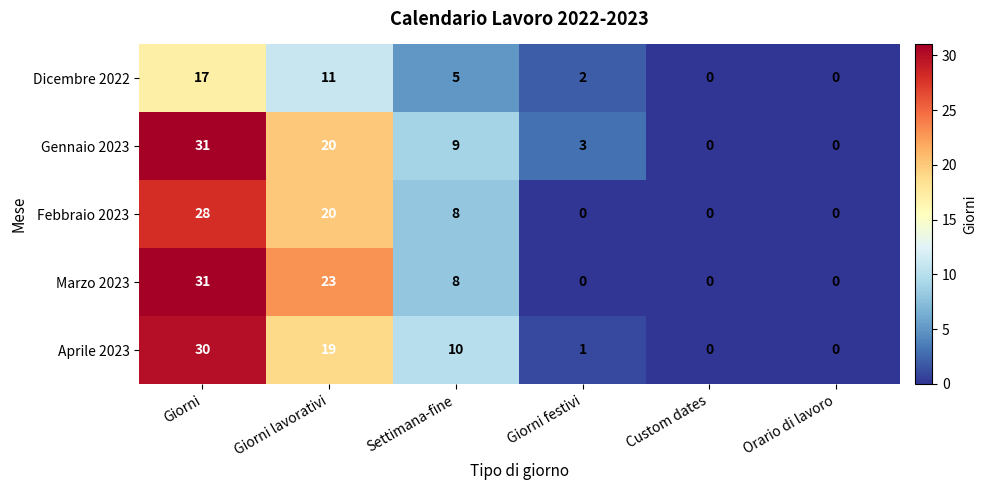

Where does the Gennaio 2023 series first go above 9?

Giorni